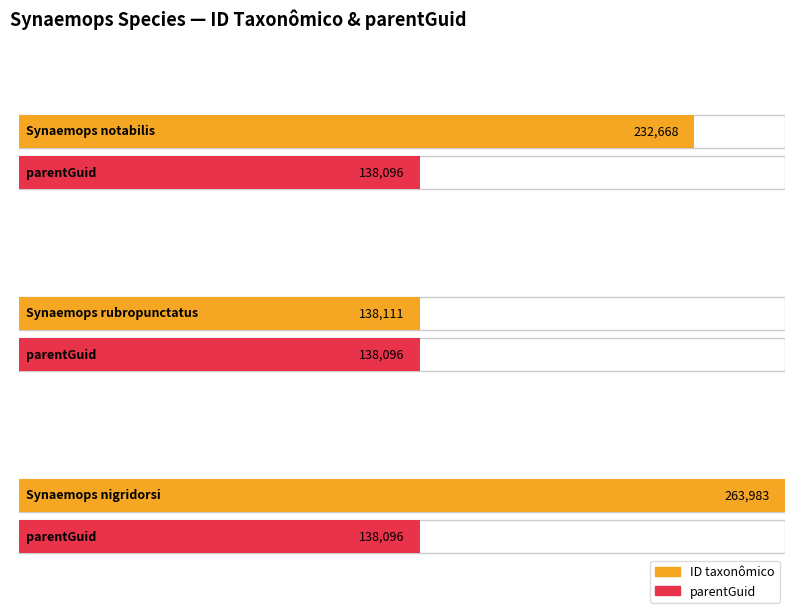

Read the value at Synaemops rubropunctatus, to the nearest 100.

138100